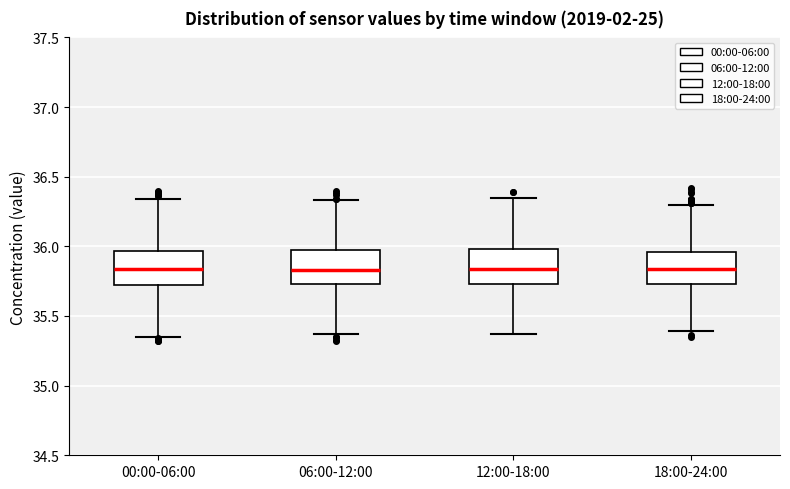

Reading left to right, read every box against the y-axis: the position of its median line, the range the box covers, and the ends of its whiskers. The values are not printed on the chart, so give them approximately, as read against the axis.

00:00-06:00: median 35.85, box 35.70 to 35.95, whiskers 35.35 to 36.35
06:00-12:00: median 35.85, box 35.75 to 35.95, whiskers 35.35 to 36.35
12:00-18:00: median 35.85, box 35.75 to 36.00, whiskers 35.35 to 36.35
18:00-24:00: median 35.85, box 35.75 to 35.95, whiskers 35.40 to 36.30